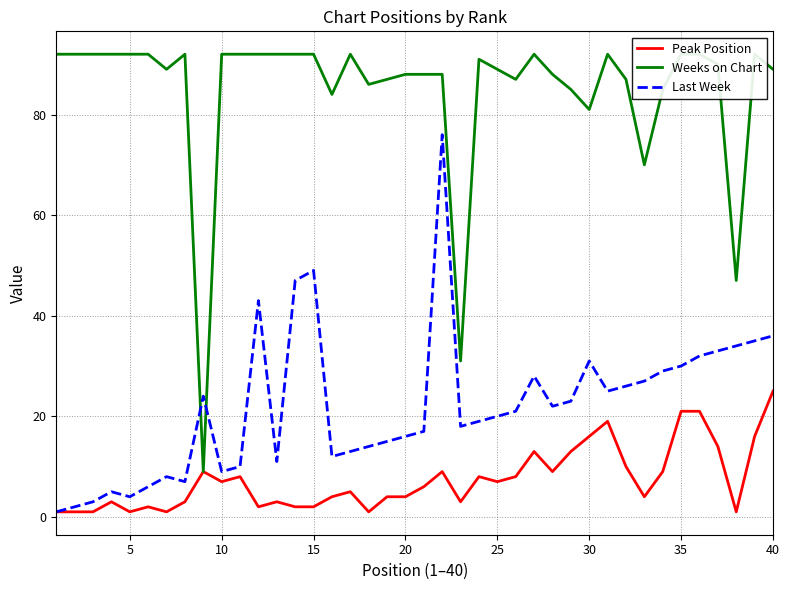

Is it true that Peak Position equals 2 at 10?

False